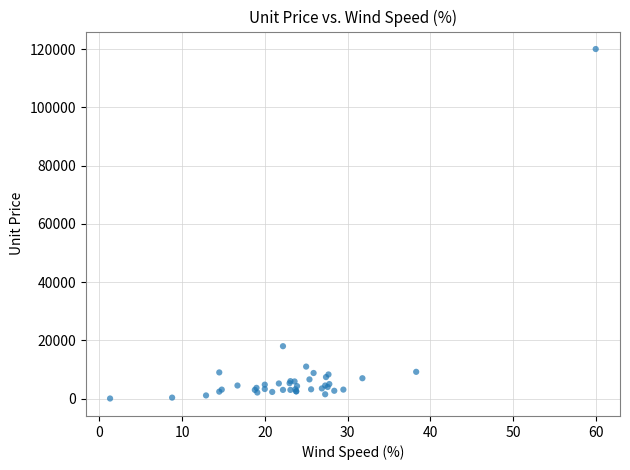

What Y value in the scatter plot is closest to 60023?

18000